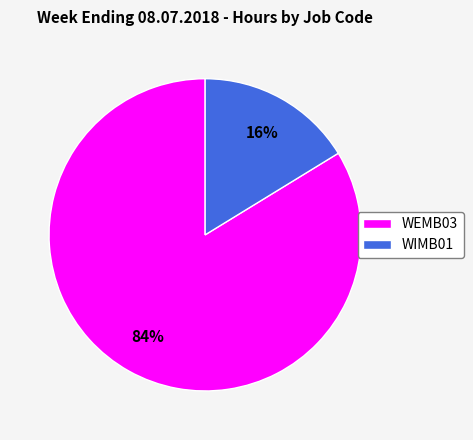

To the nearest percent, what is the combined percentage of WIMB01 and WEMB03?

100%